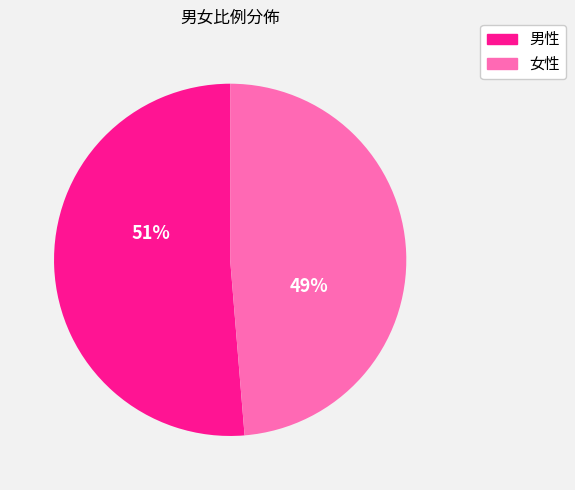

How many slices are in this pie chart?

2